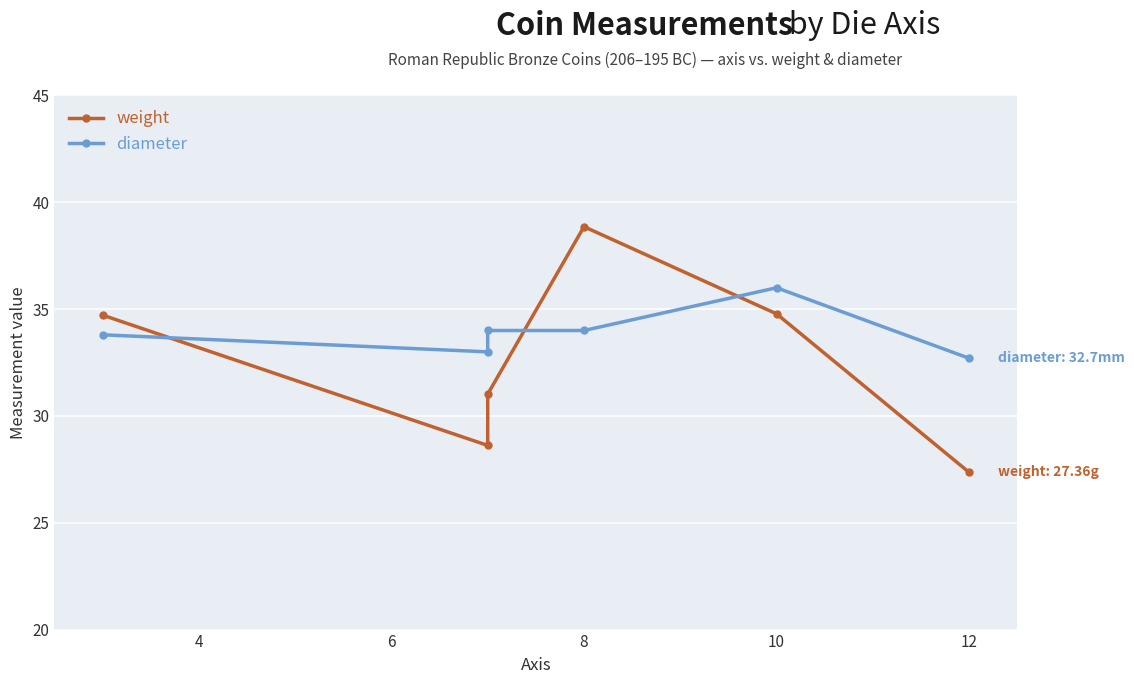

List the series in order of their peak value, lowest first.

diameter, weight